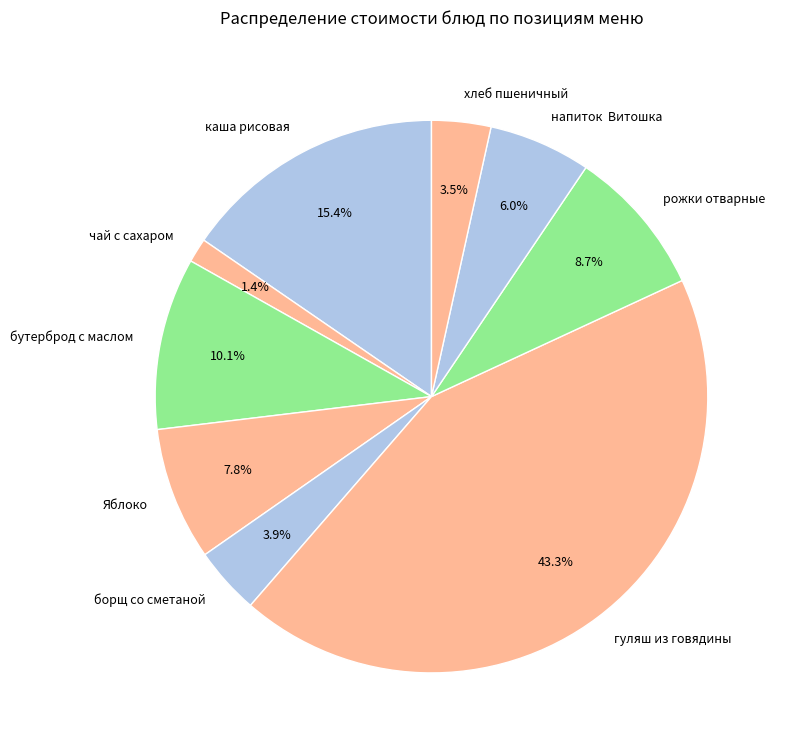

Is it true that чай с сахаром is 11% of the pie?

False